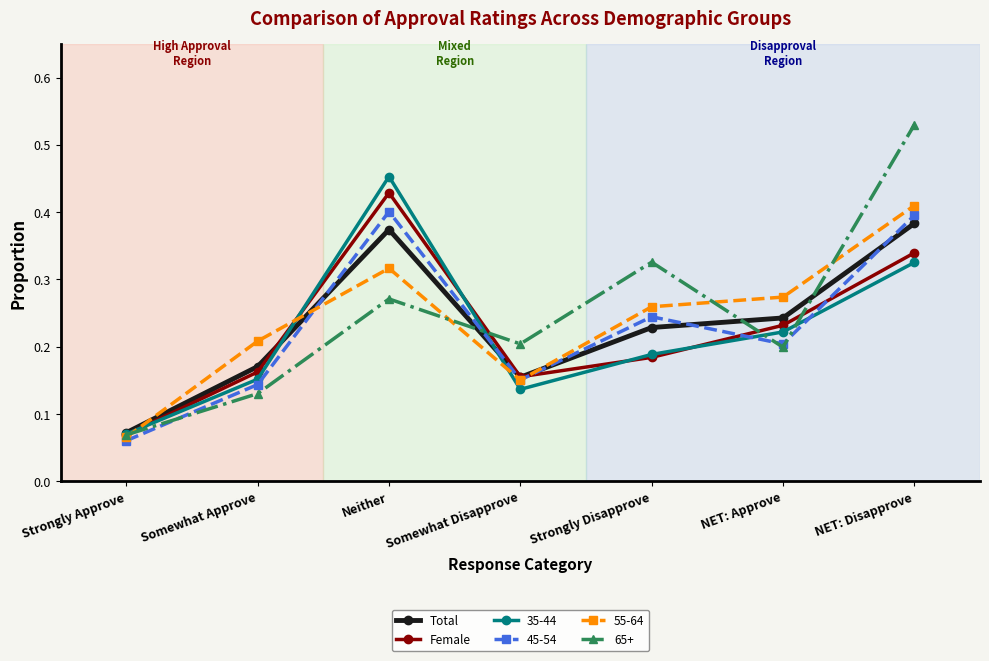

At which label is Total closest to 0?

Strongly Approve